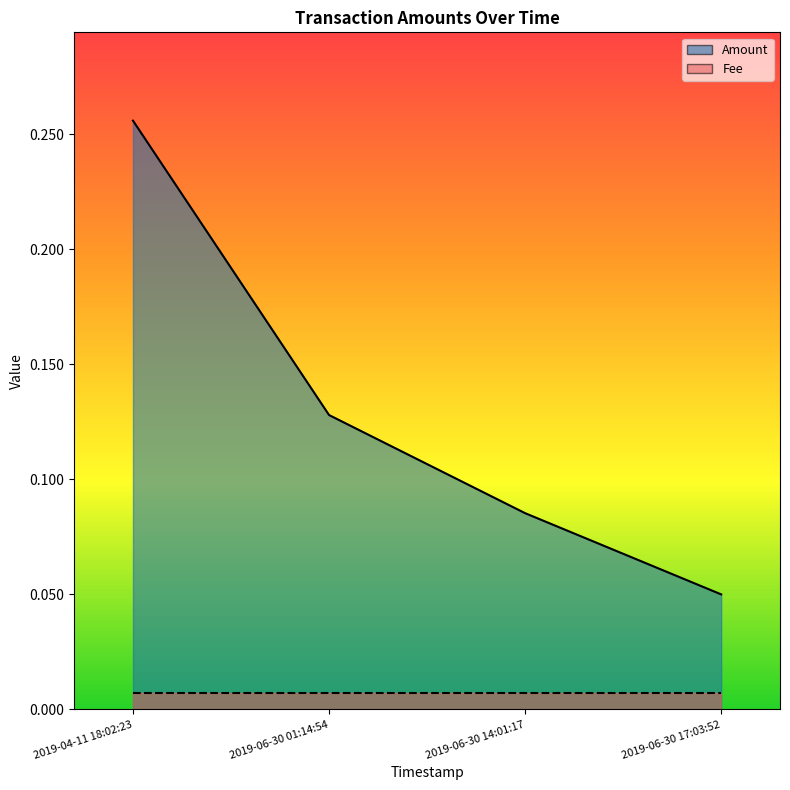

What is the average value?

0.1